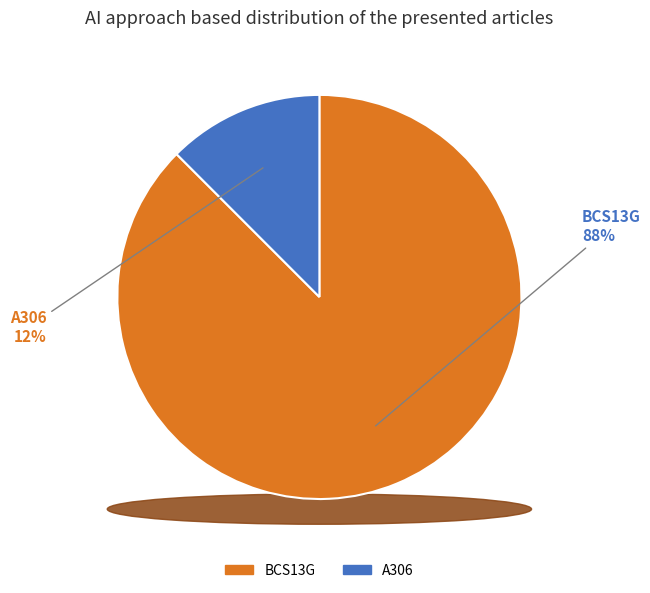

How much of the chart is everything except BCS13G?

12.5%